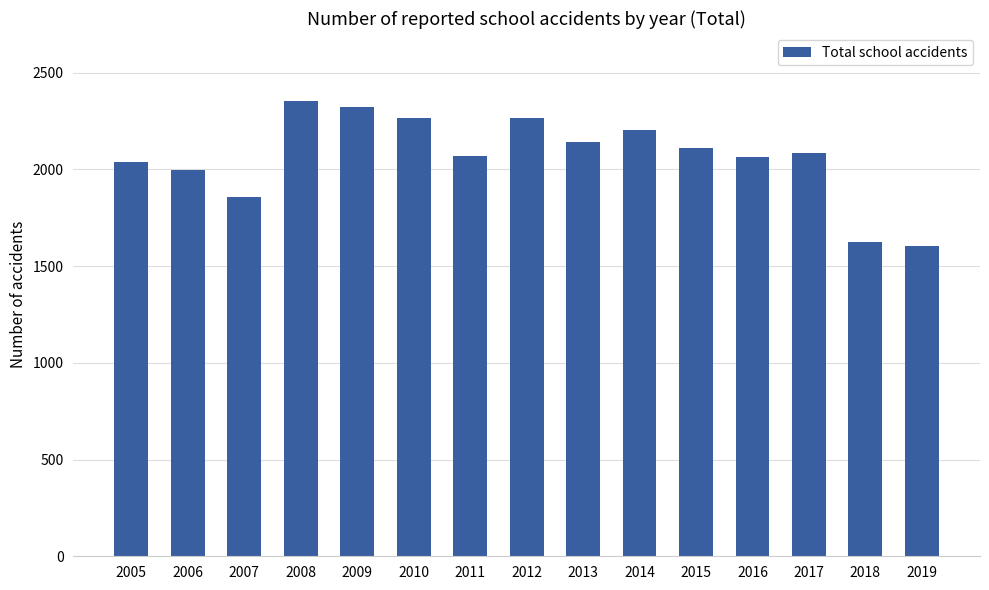

How many bars are there in total?

15